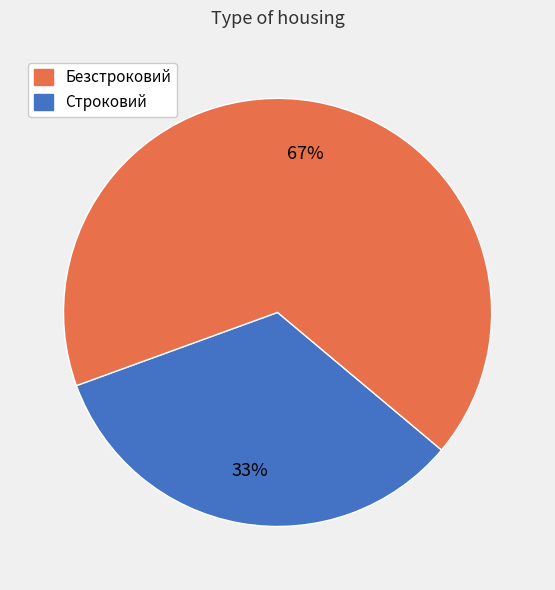

To the nearest percent, what is the average slice percentage?

50%